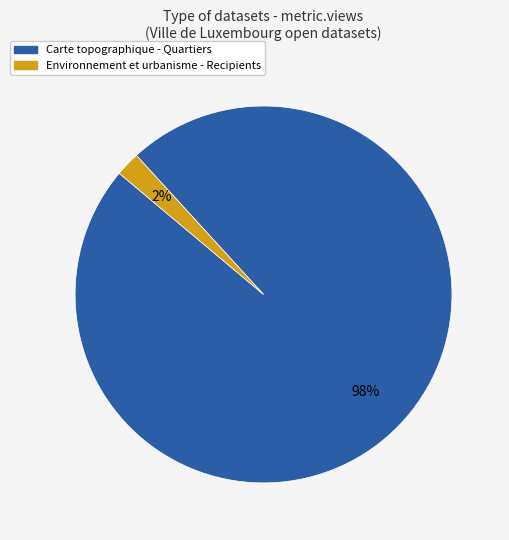

To the nearest percent, what is the difference between the largest and smallest slice percentages?

96%